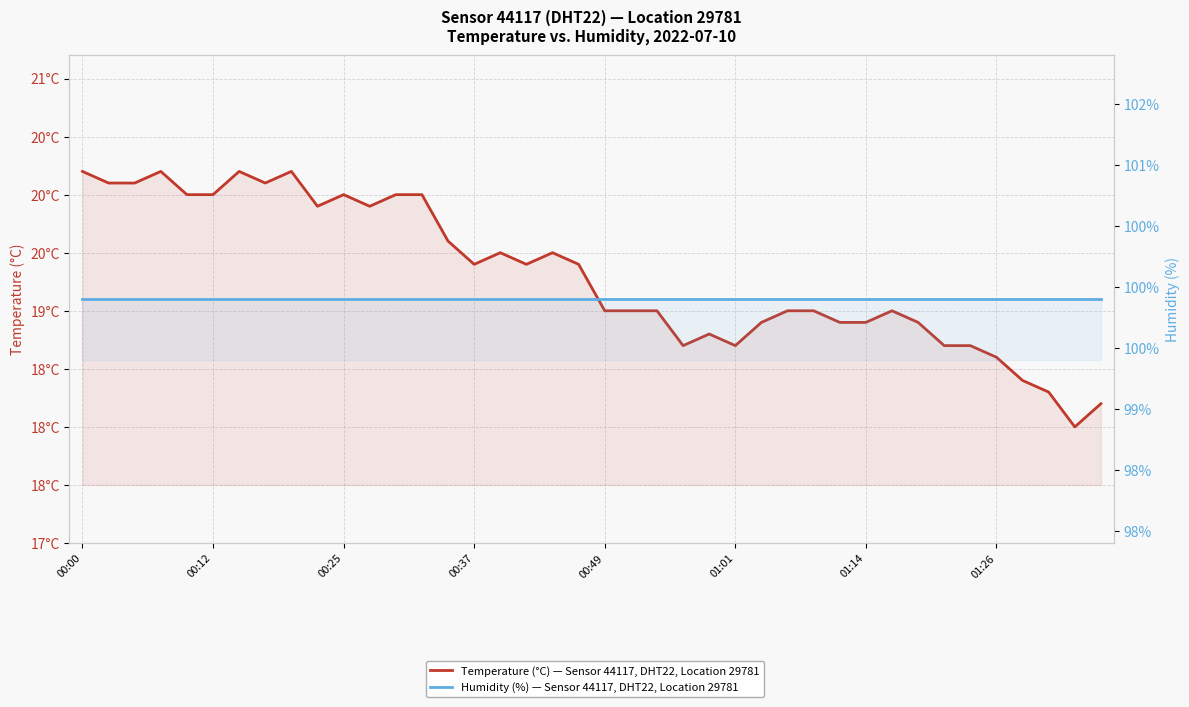

What is the difference between the maximum and second lowest values in the Temperature (°C) — Sensor 44117, DHT22, Location 29781 series?

2.0